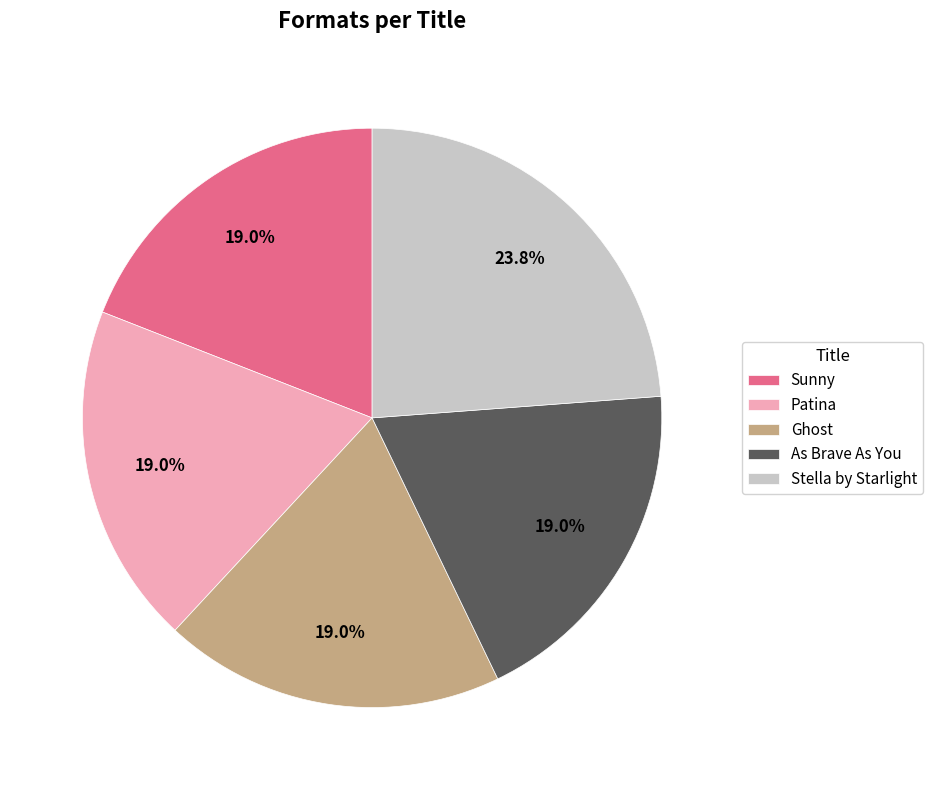

Does Sunny represent more than half of the total?

No